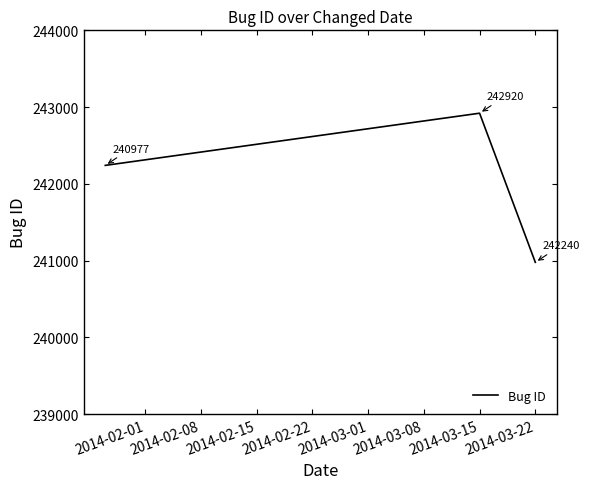

Count the values in the range 240977 to 242920.

3